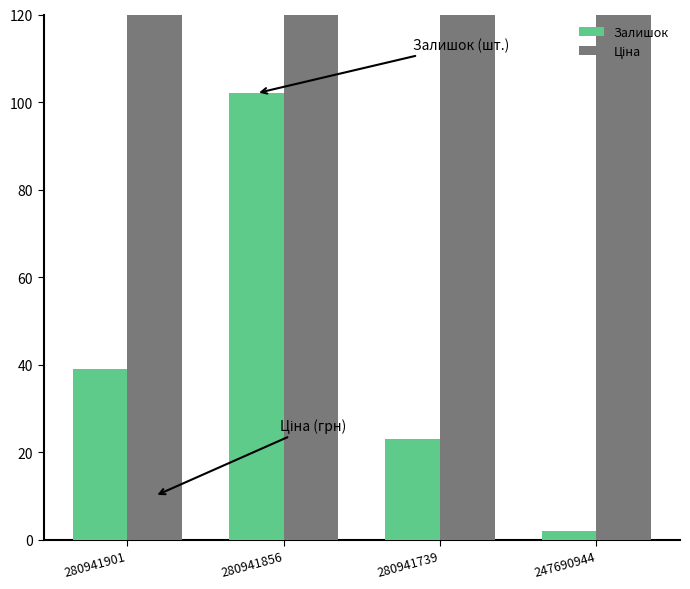

What is the sum of all Залишок values?

166.0